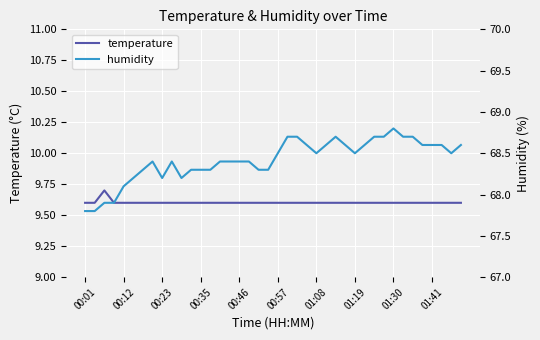

What is the lowest value of the temperature series?

9.6